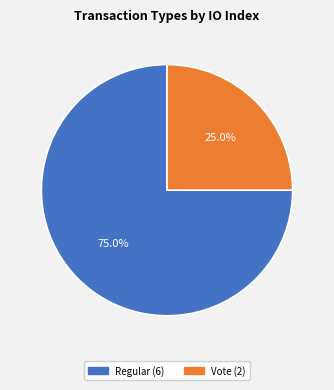

What is the majority slice?

Regular